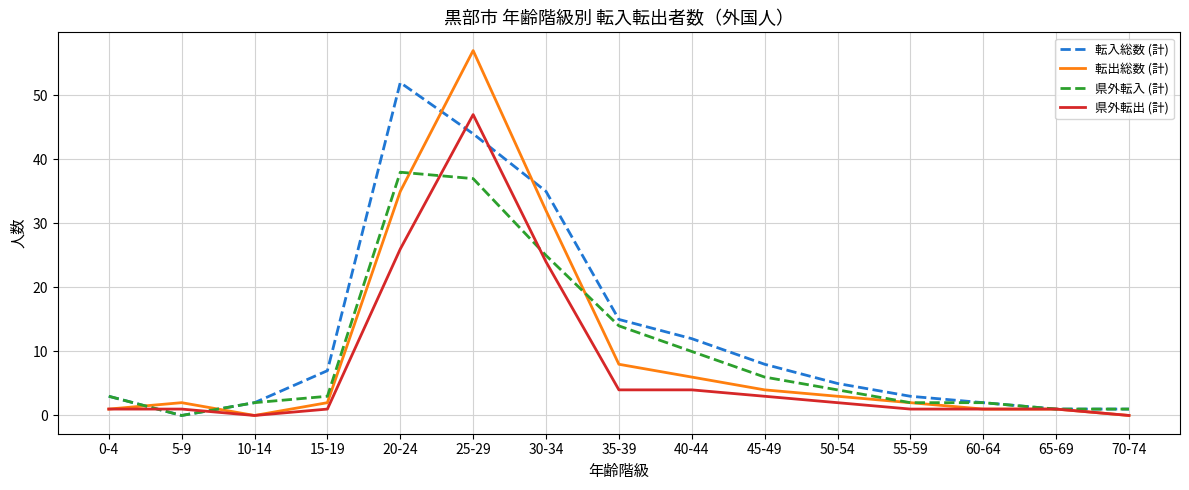

Which series has the largest range (max minus min)?

転出総数 (計)